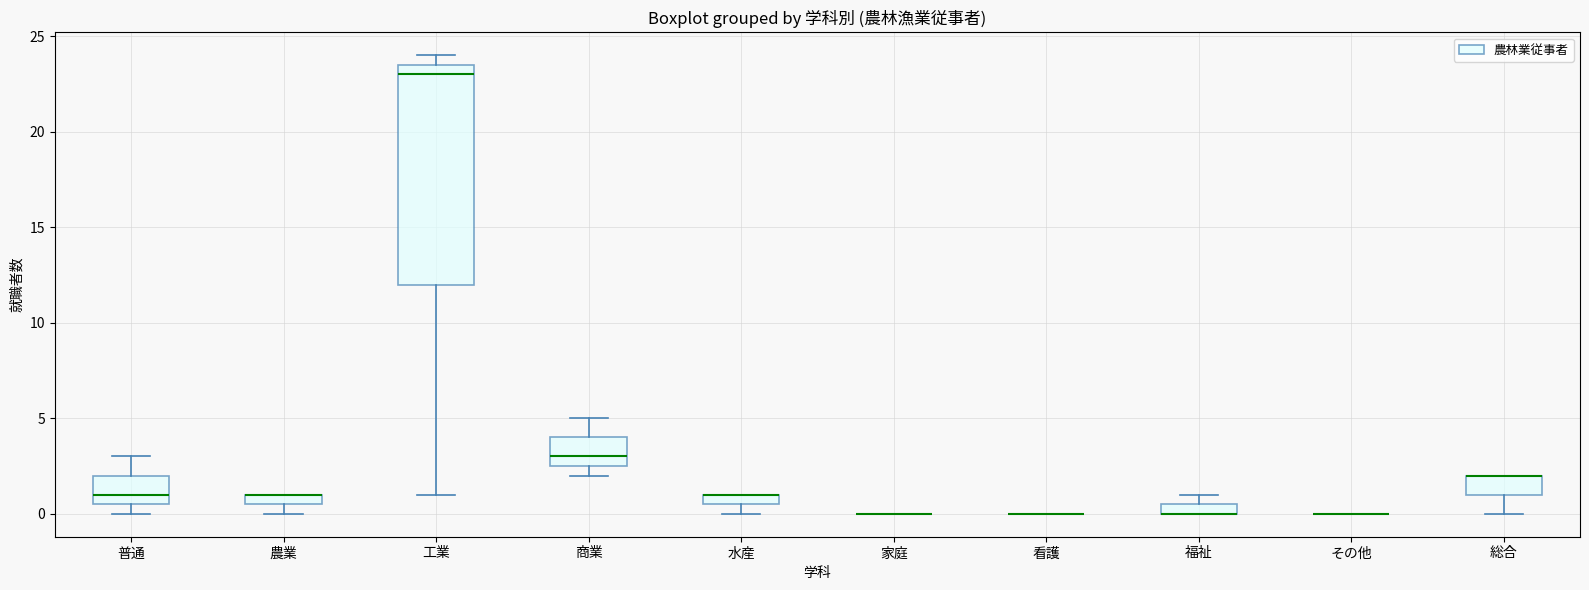

Where does the upper whisker of the box for 普通 end on the y-axis? The values are not printed on the chart, so give them approximately, as read against the axis.

3.0